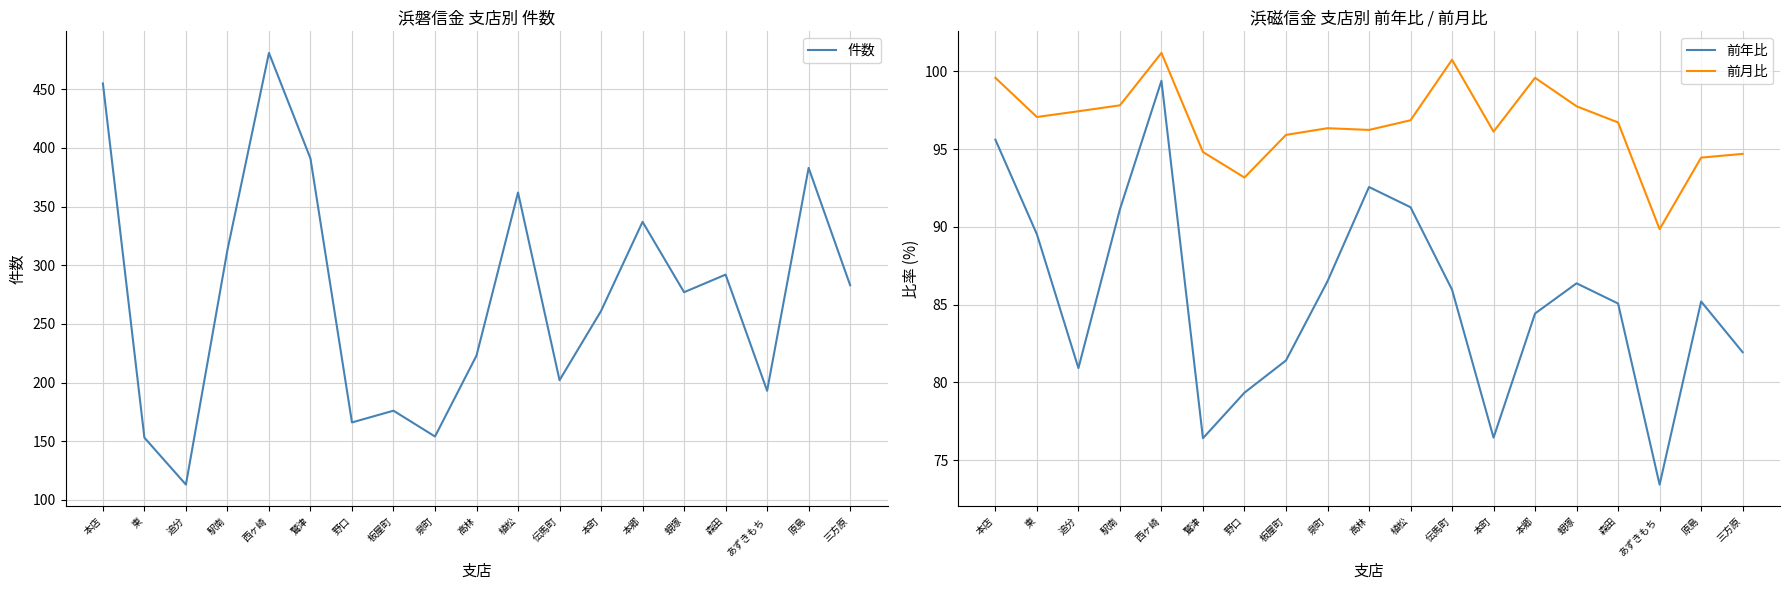

Which series has the largest total across all categories?

件数